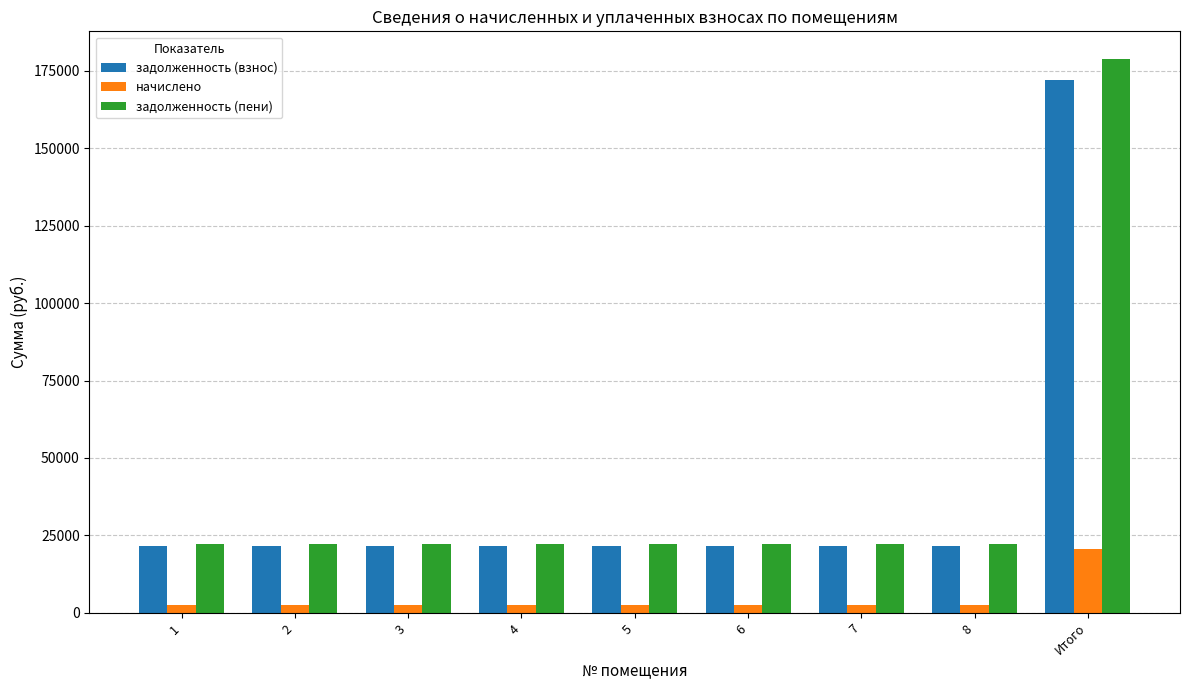

Reading left to right, extract all data points from this chart.

задолженность (взнос): 1=21487.7	2=21487.7	3=21487.7	4=21487.7	5=21487.7	6=21487.7	7=21487.7	8=21487.7	Итого=171901.4
начислено: 1=2592.0	2=2592.0	3=2592.0	4=2592.0	5=2592.0	6=2592.0	7=2592.0	8=2592.0	Итого=20736.0
задолженность (пени): 1=22351.7	2=22351.7	3=22351.7	4=22351.7	5=22351.7	6=22351.7	7=22351.7	8=22351.7	Итого=178813.4